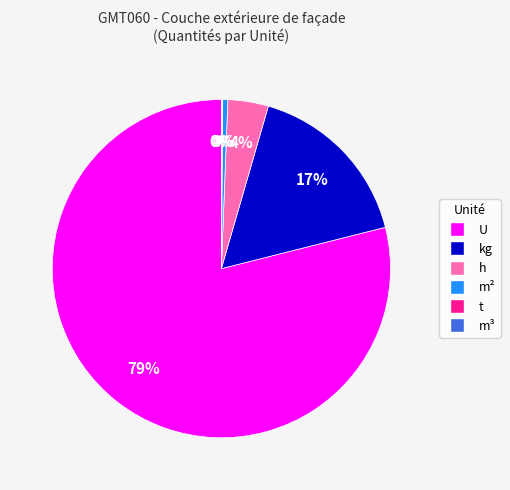

Is there any slice that represents more than half of the pie?

Yes